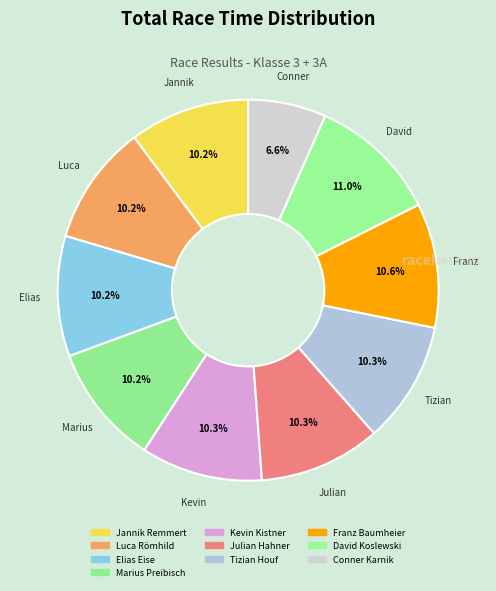

The Conner Karnik slice represents 7% of the pie. True or false?

True